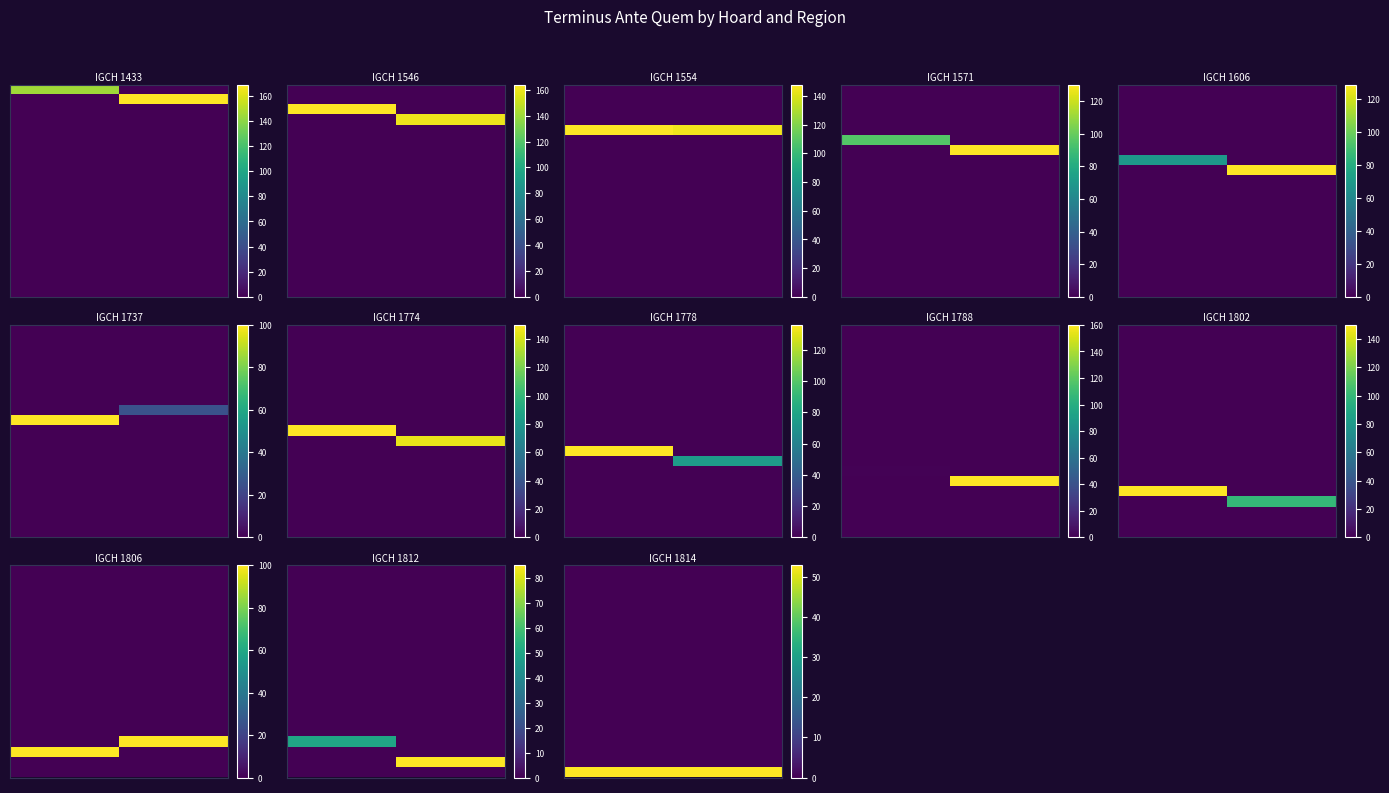

What is the total value across all series at 0.0?

50